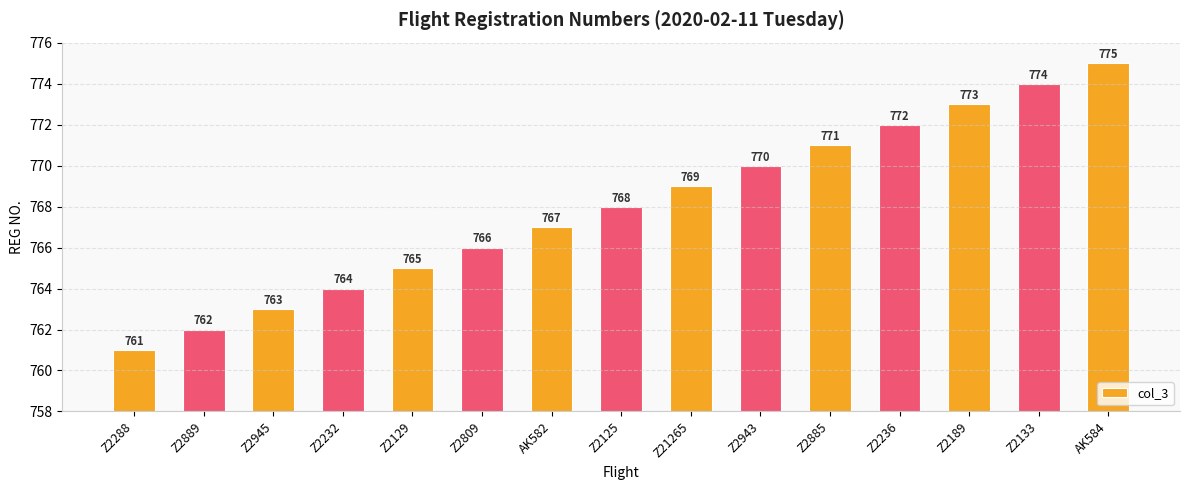

Approximately how many times larger is the value at AK582 compared to Z2133?

1.0